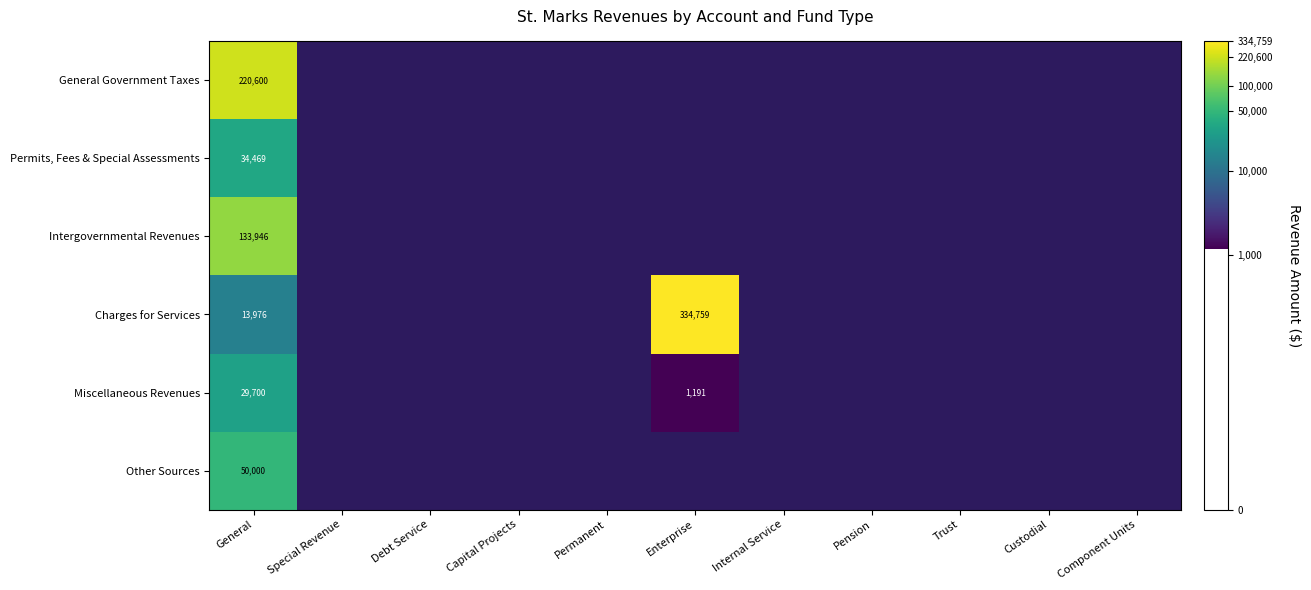

Which category has the lowest value in the General Government Taxes series?

General